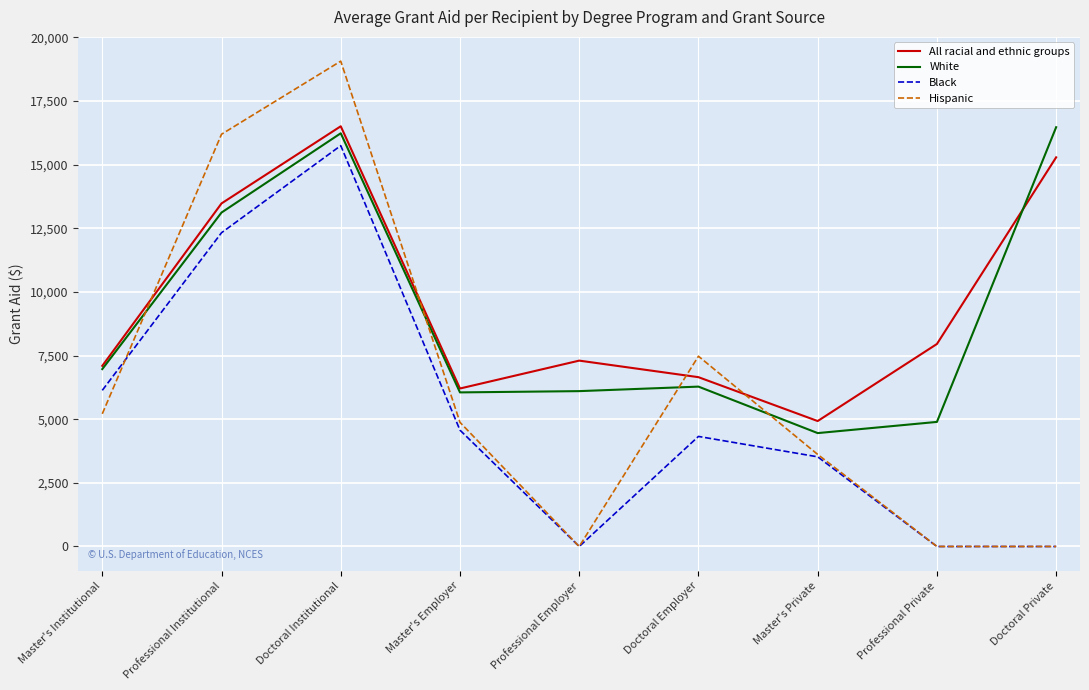

Which series has the largest range (max minus min)?

Hispanic